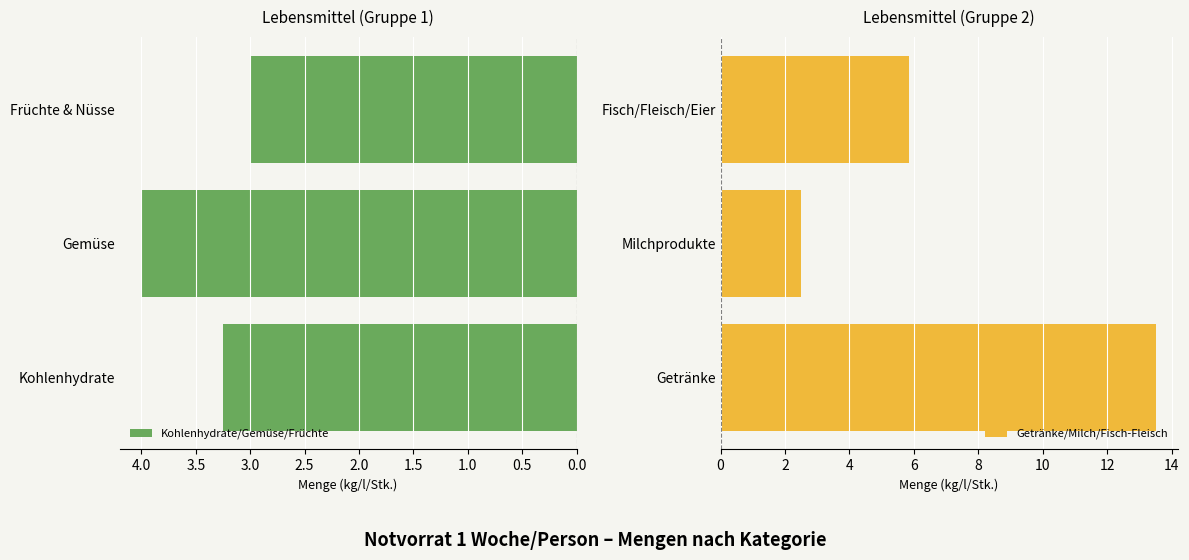

Reading left to right, what are all the values shown in this chart?

Kohlenhydrate/Gemüse/Früchte: 3.2	4.0	3.0
Getränke/Milch/Fisch-Fleisch: 13.5	2.5	5.8